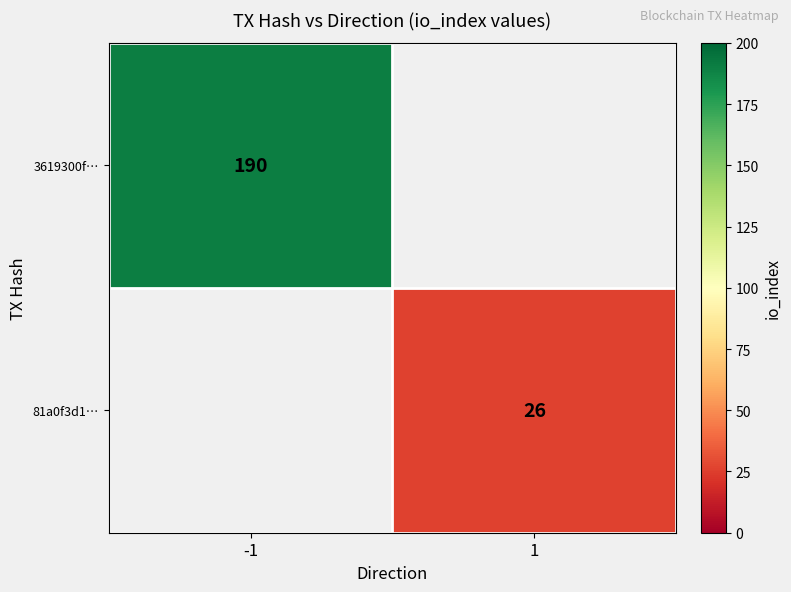

The 3619300f… series shows 43 at -1. True or false?

False